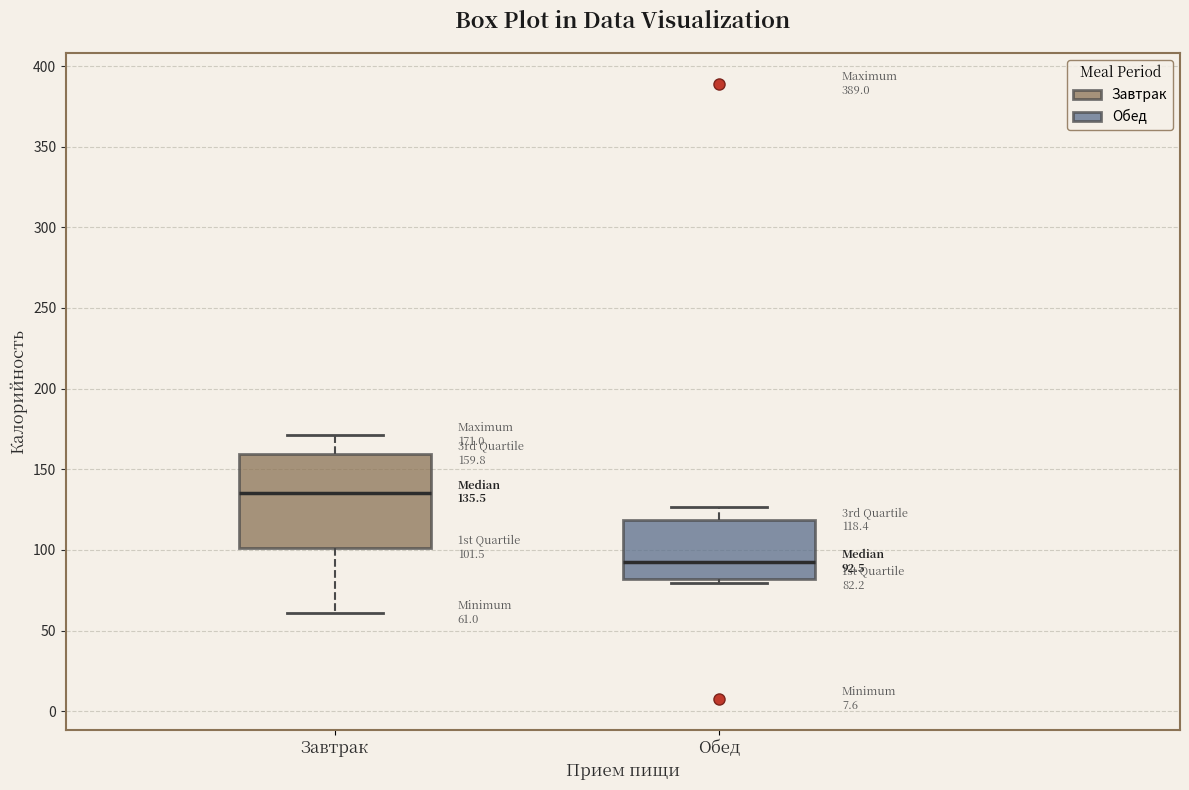

Which box is the tallest, from its lower edge to its upper edge?

Завтрак